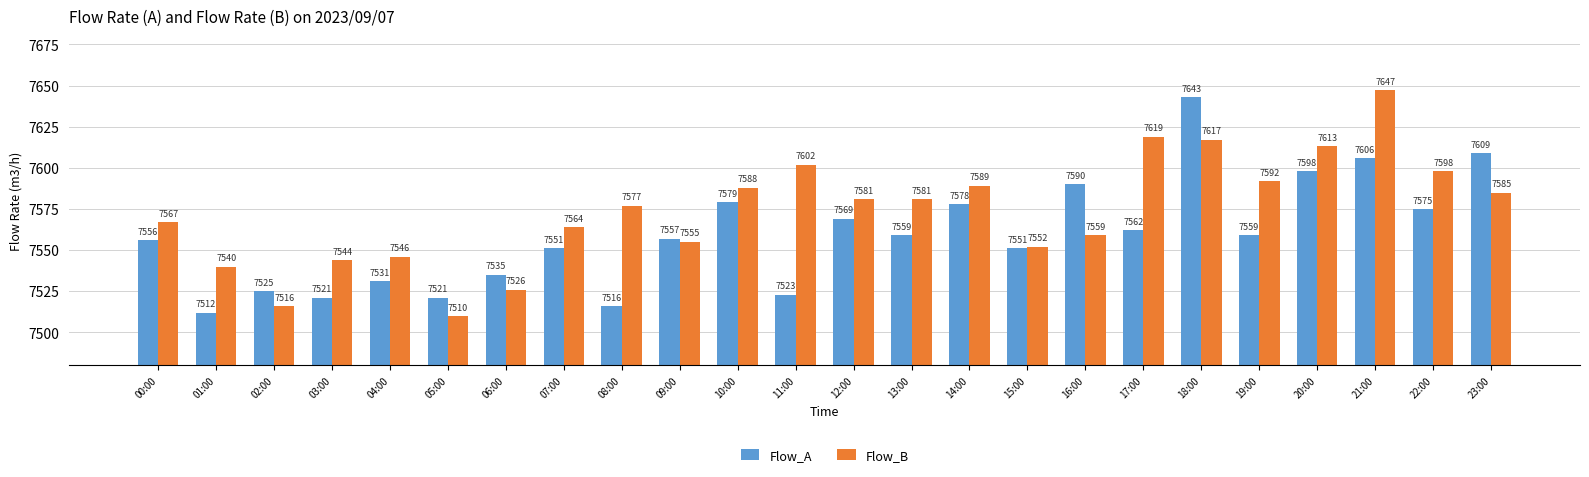

List the series in order of their peak value, highest first.

Flow_B, Flow_A